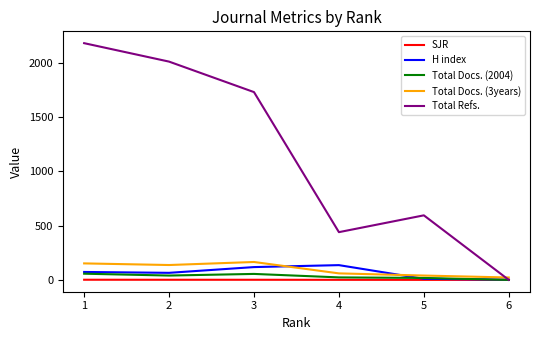

Where does the Total Docs. (3years) series first go above 137?

1